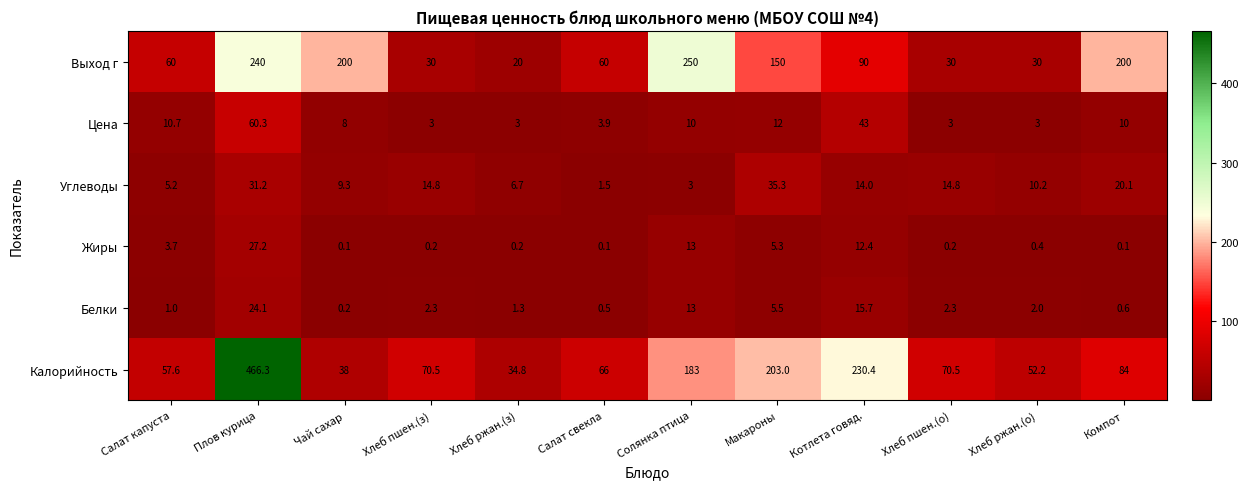

What is the sum of the Белки values at Компот and Салат капуста?

1.6